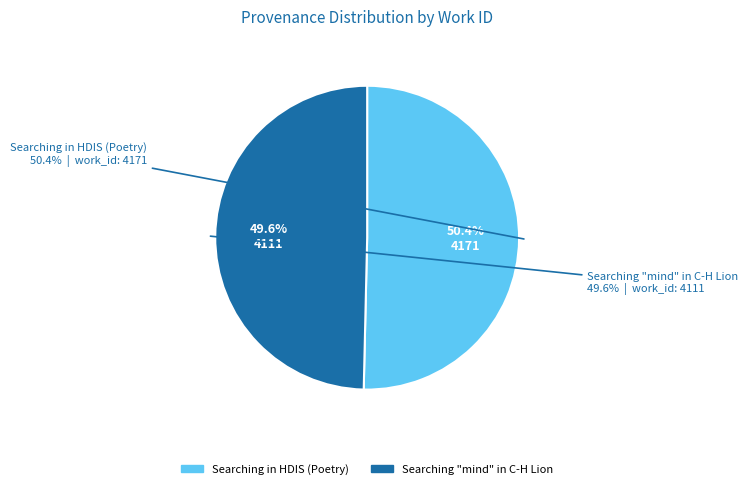

True or false: Searching in HDIS (Poetry) accounts for 50% of the total.

True